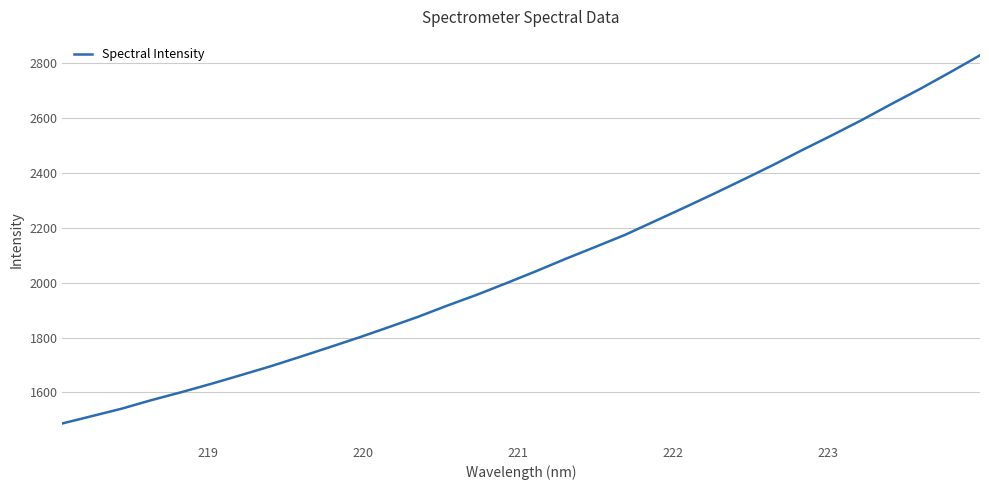

What is the maximum value shown in the chart?

2828.5